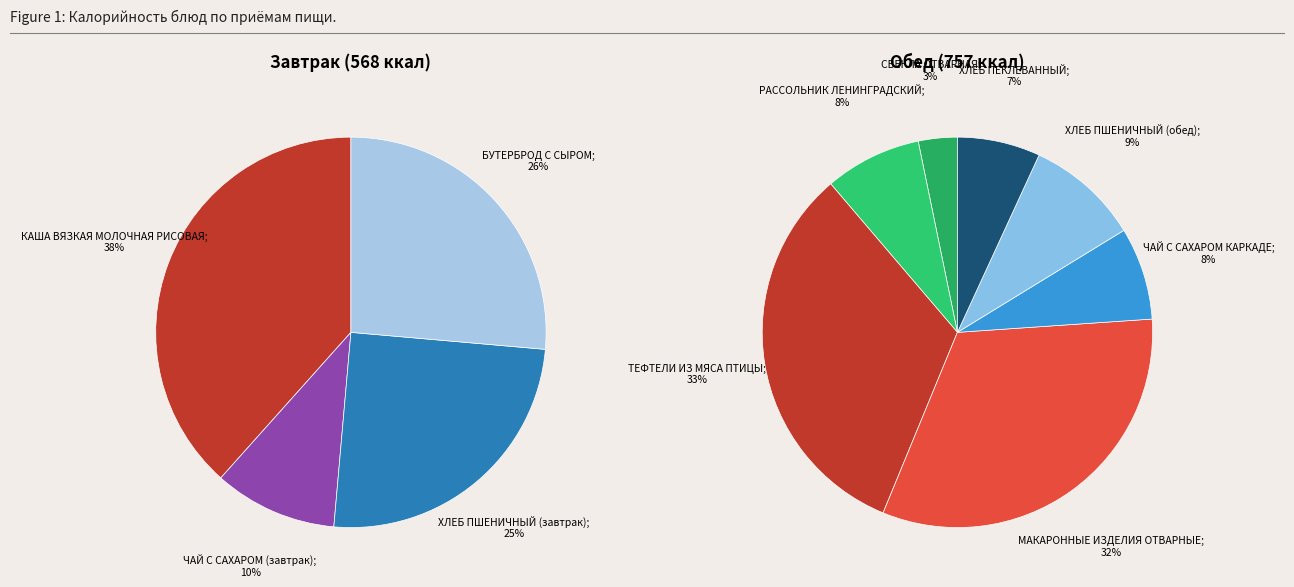

What percentage is NOT represented by КАША ВЯЗКАЯ МОЛОЧНАЯ РИСОВАЯ?

61.6%